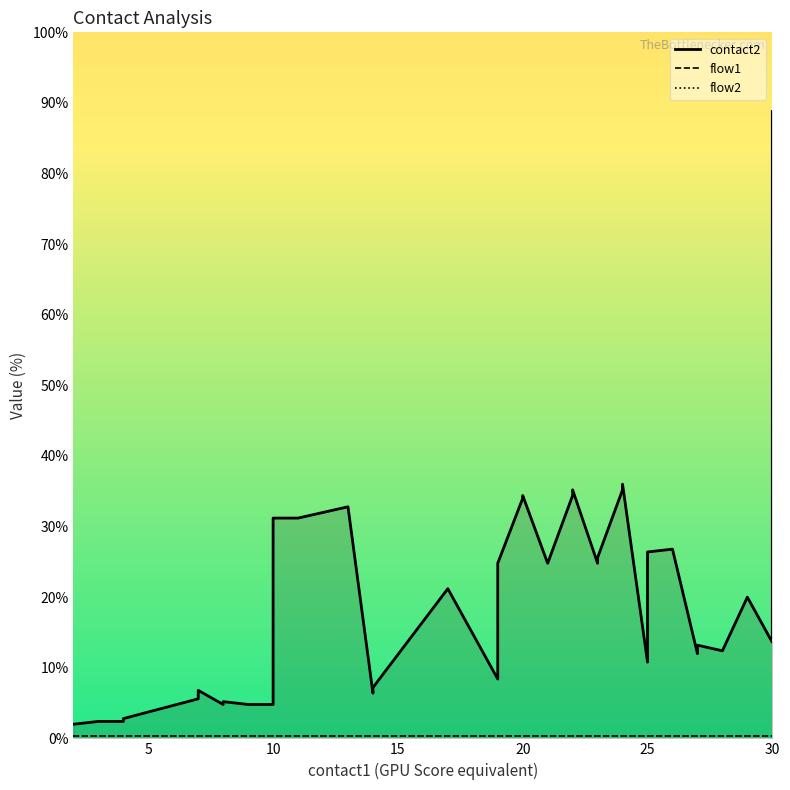

What is the approximate value of flow2 at 25?

0.4